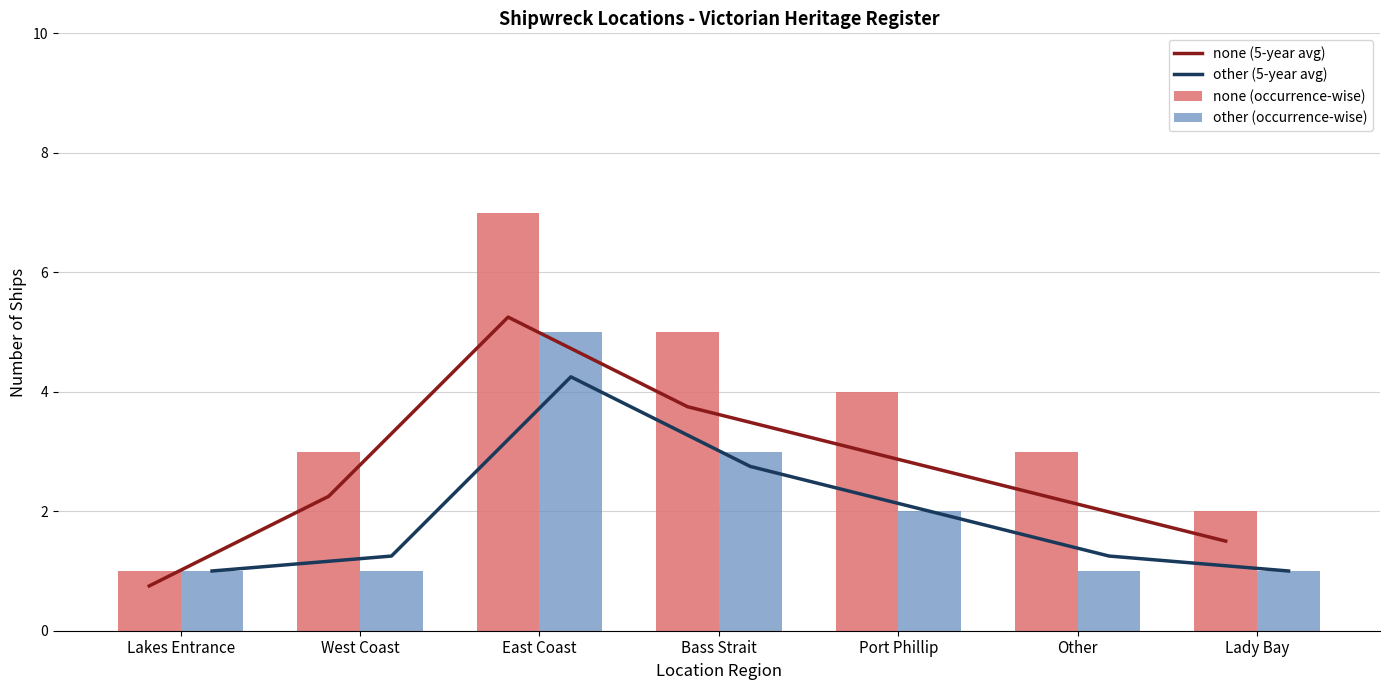

Which has a higher value, East Coast or Bass Strait?

East Coast